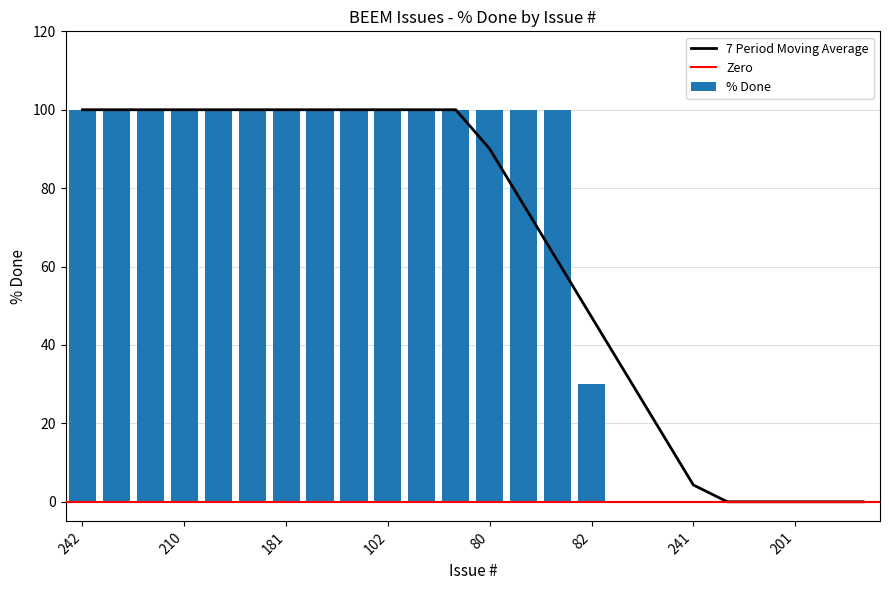

Which has a higher value, 181 or 180?

181